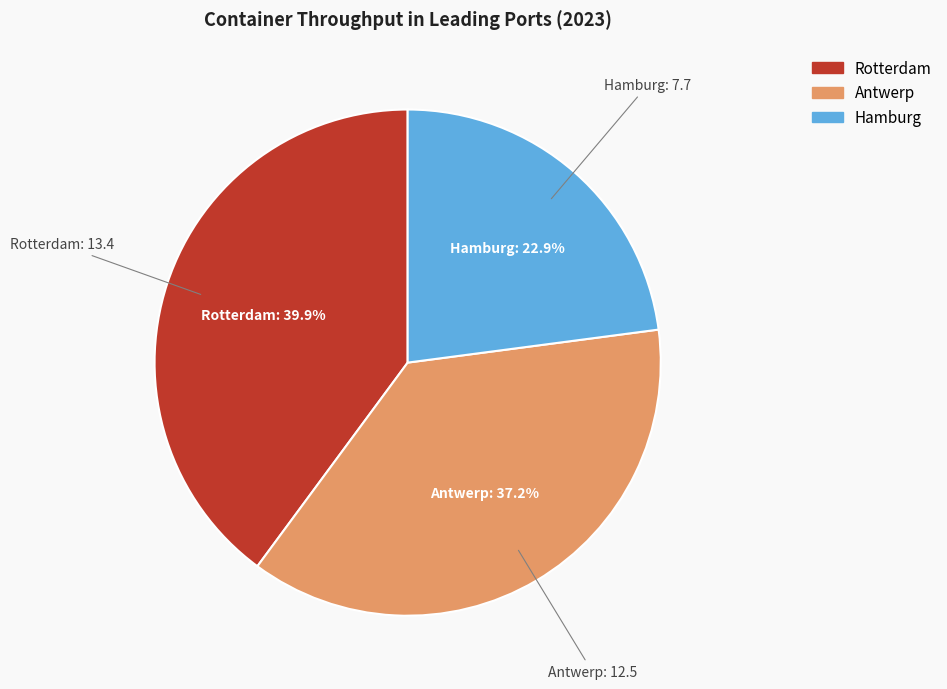

Count the number of slices in the pie.

3